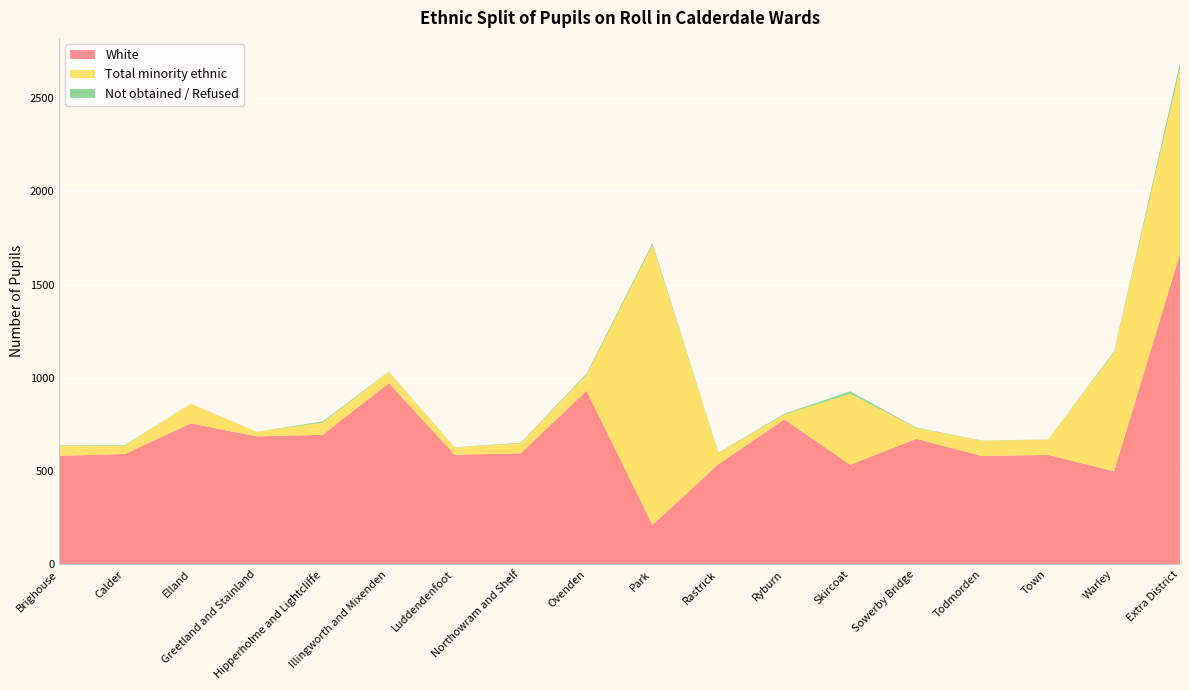

Reading right to left, what are all the values shown in this chart?

White: 1666	499	587	581	673	534	777	537	212	931	595	588	972	695	686	756	592	582
Total minority ethnic: 994	637	82	82	58	381	26	60	1500	85	54	39	60	65	25	106	45	55
Not obtained / Refused: 29	6	1	1	3	13	5	2	11	7	3	1	2	7	0	0	3	2